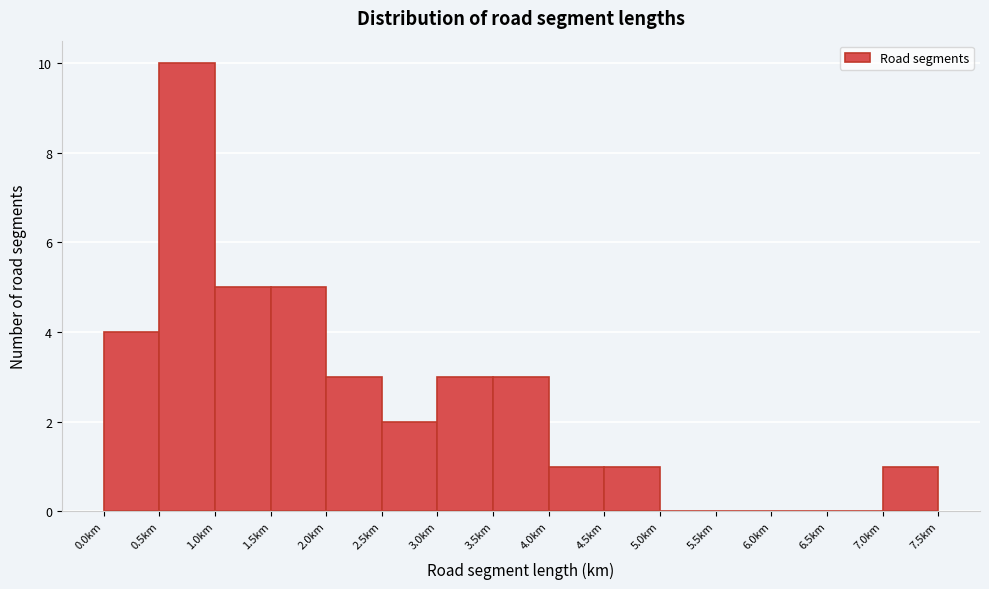

Which range on the x-axis has the tallest bar?

0.5 to 1.0